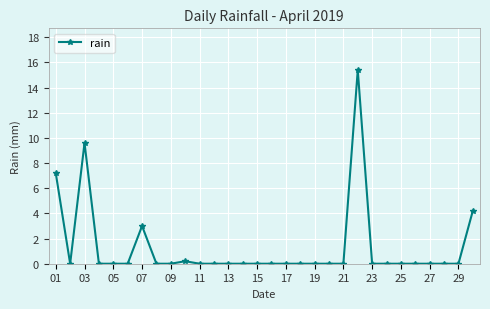

Reading left to right, what are all the values shown in this chart?

7.2	0.0	9.6	0.0	0.0	0.0	3.0	0.0	0.0	0.2	0.0	0.0	0.0	0.0	0.0	0.0	0.0	0.0	0.0	0.0	0.0	15.4	0.0	0.0	0.0	0.0	0.0	0.0	0.0	4.2